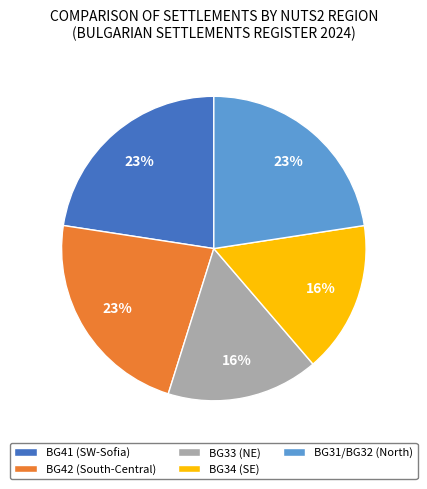

What is the ratio of the value at BG33 (NE) to the value at BG41 (SW-Sofia)?

0.7